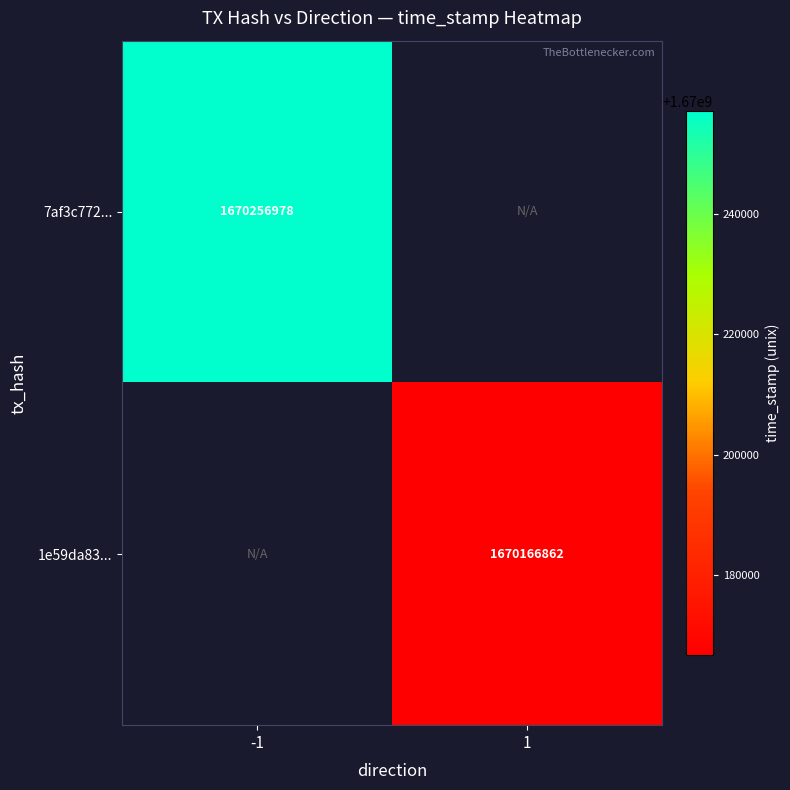

The 7af3c772... series shows 436301291 at -1. True or false?

False